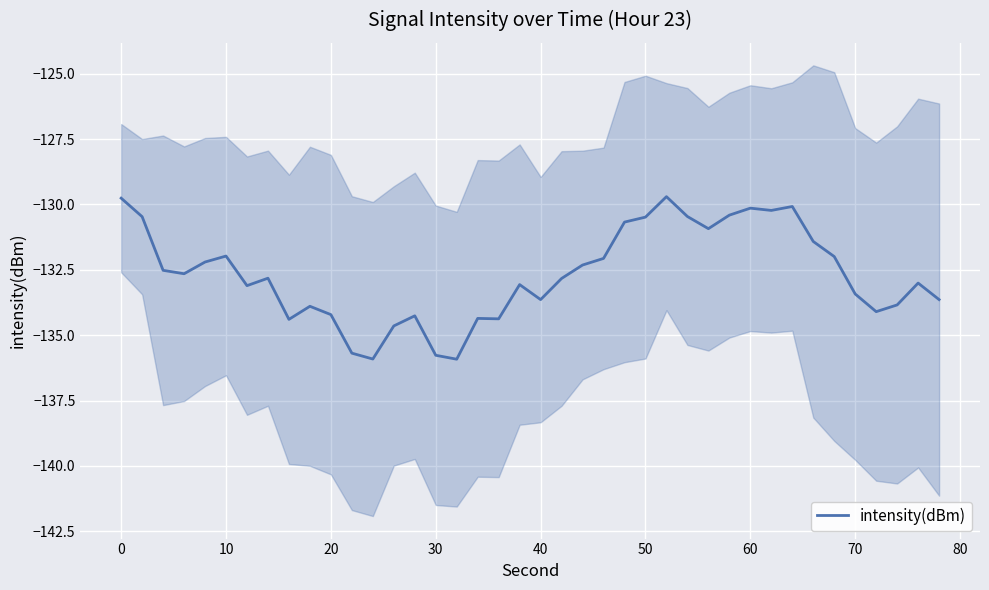

What is the value of the 21st point from the left?

-132.6